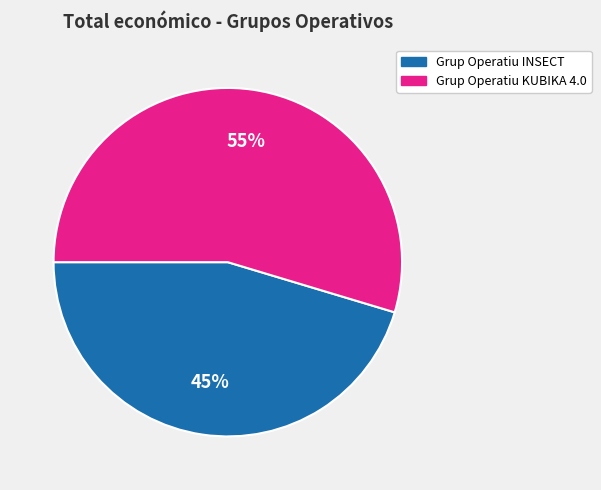

Combined, do Grup Operatiu KUBIKA 4.0 and Grup Operatiu INSECT account for over 50%?

Yes